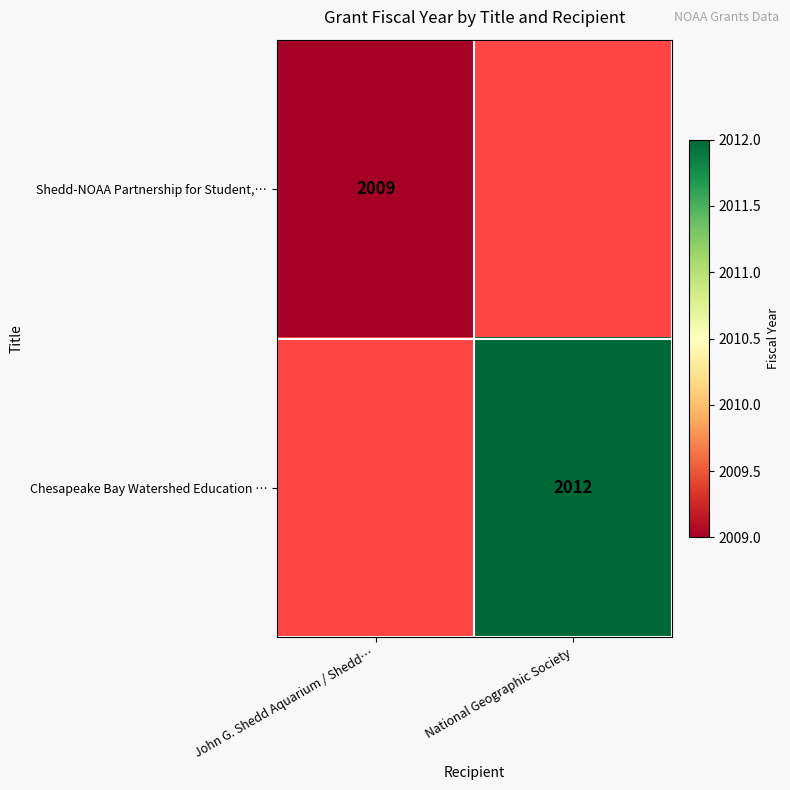

At which category does the chart reach its peak across all series?

National Geographic Society